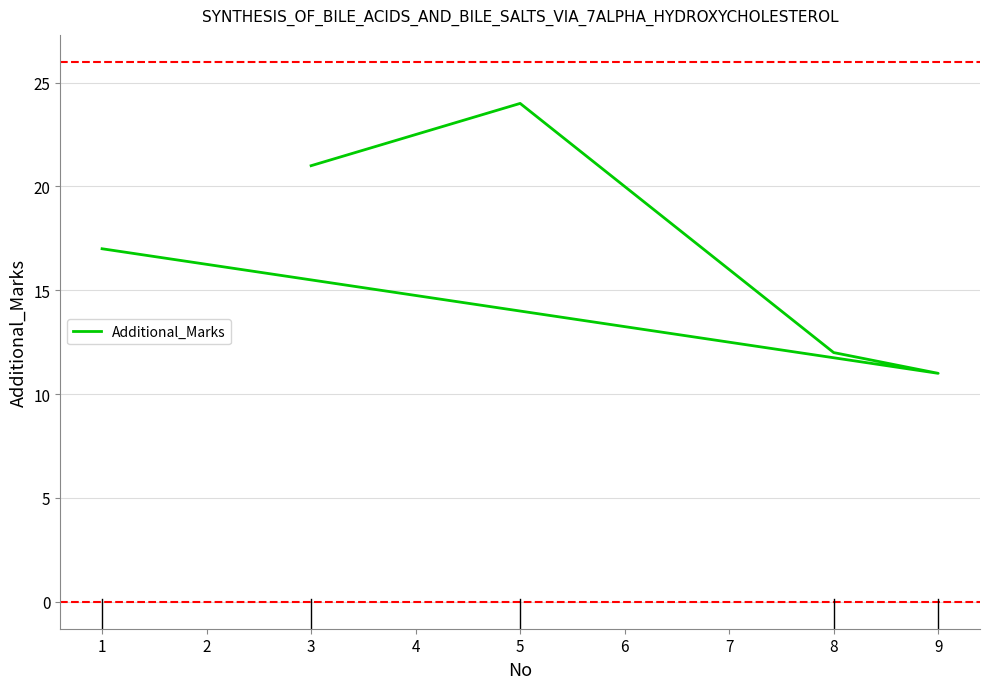

Does the chart display data point markers on the line(s)?

No